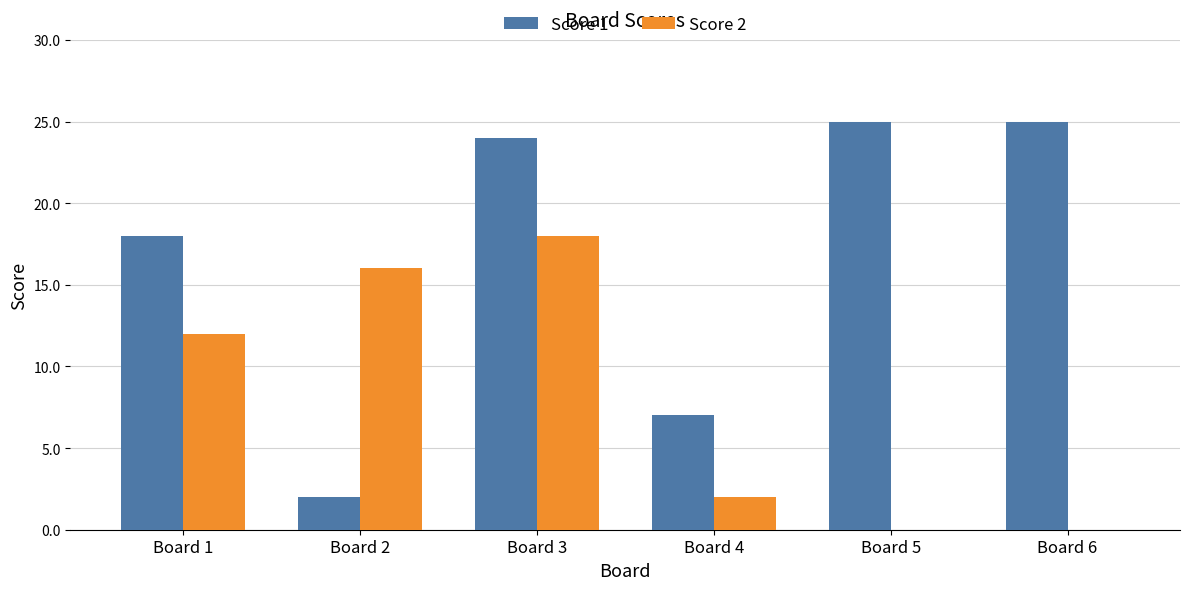

What is the difference between the Score 1 values at Board 3 and Board 1?

6